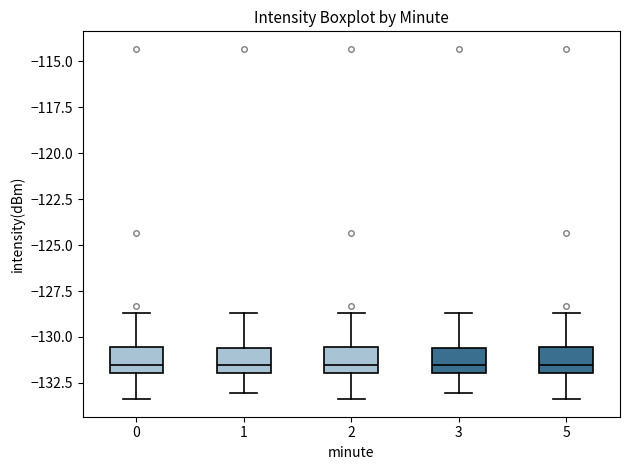

Reading left to right, transcribe this box plot: for each box, give where its median line is, the range the box spans, and where its two whiskers end, as read against the y-axis. The values are not printed on the chart, so give them approximately, as read against the axis.

0: median -131.5, box -132.0 to -130.5, whiskers -133.5 to -128.5
1: median -131.5, box -132.0 to -130.5, whiskers -133.0 to -128.5
2: median -131.5, box -132.0 to -130.5, whiskers -133.5 to -128.5
3: median -131.5, box -132.0 to -130.5, whiskers -133.0 to -128.5
5: median -131.5, box -132.0 to -130.5, whiskers -133.5 to -128.5